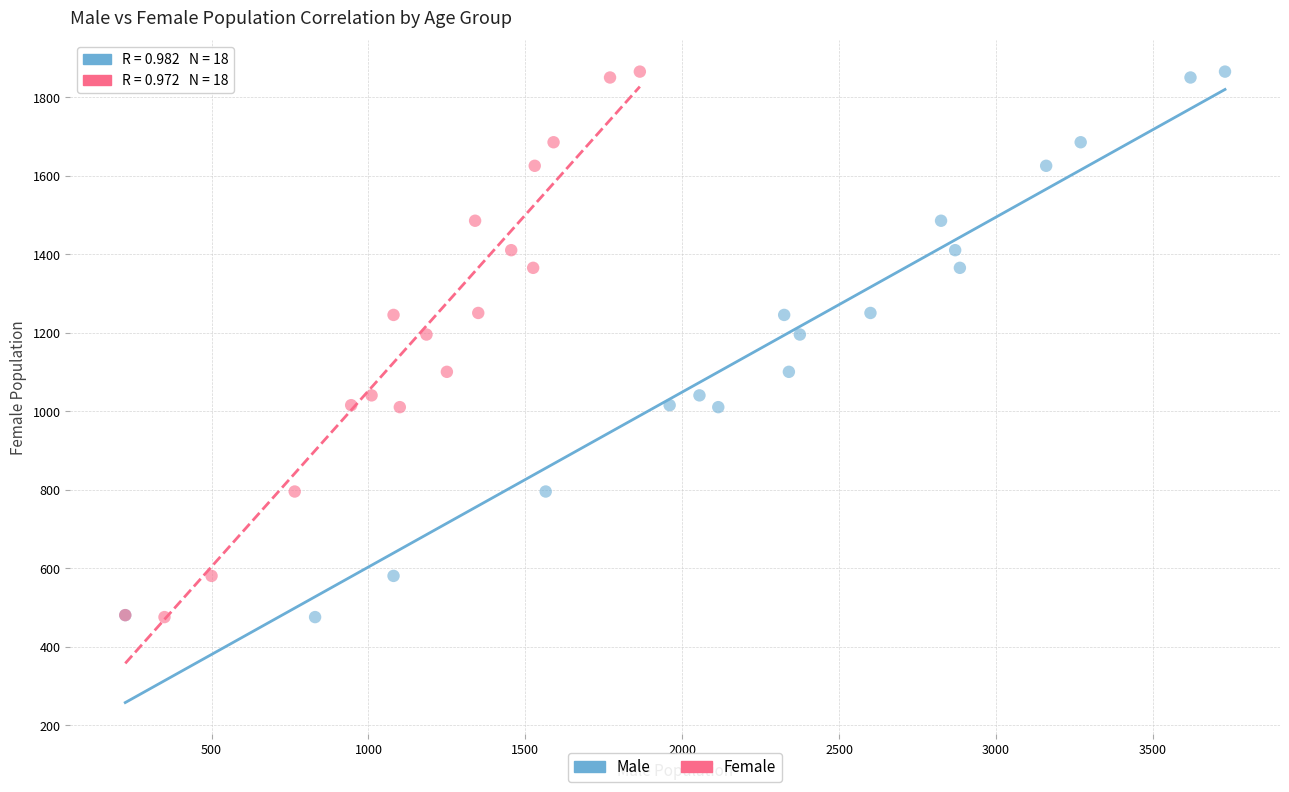

What are all the series names shown in the legend?

Male, Female